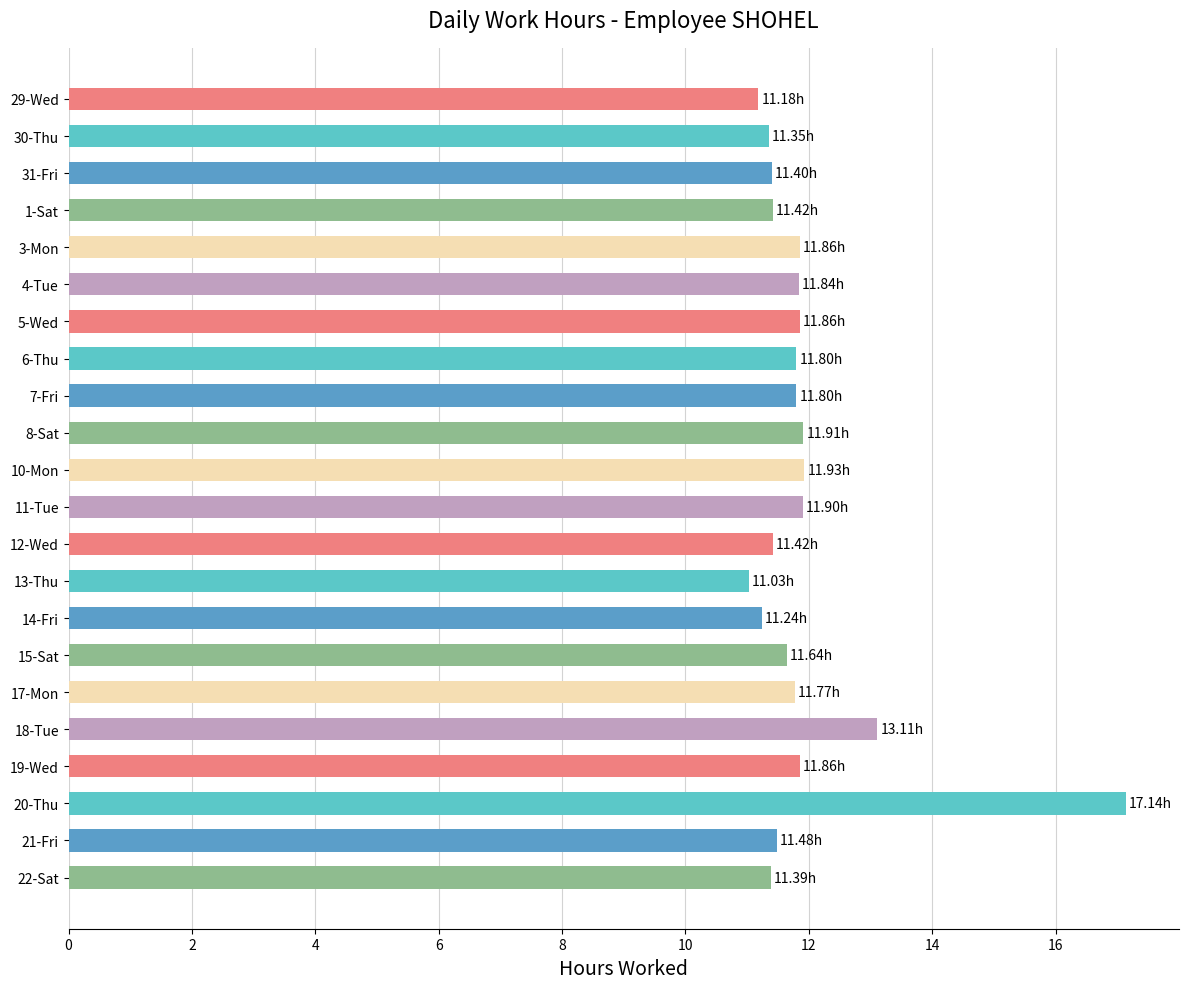

Which category has the lowest value across all series?

13-Thu